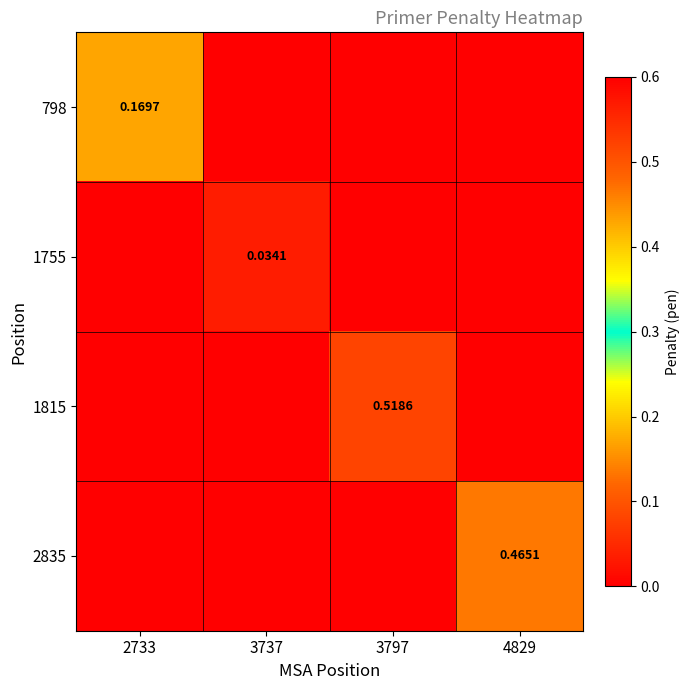

The value of 1755 at 2733 is 0.0. True or false?

False